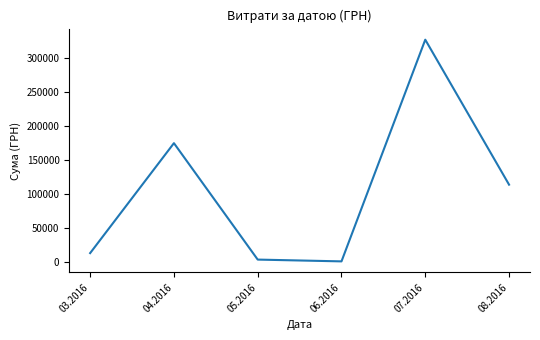

Approximately how many times larger is the value at 04.2016 compared to 03.2016?

13.7